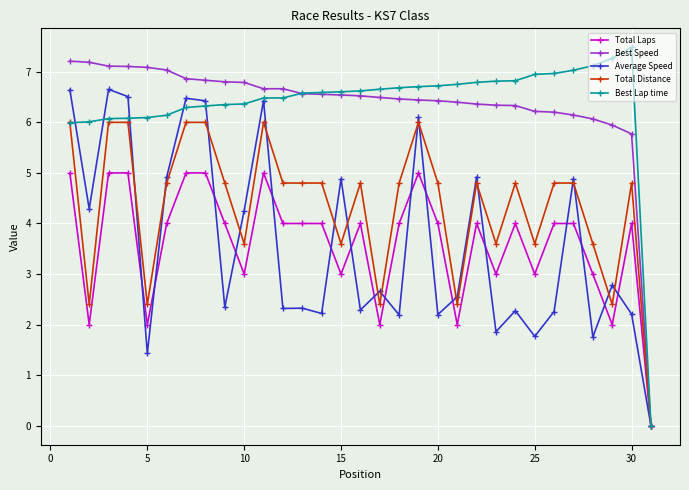

What is the value of the Best Lap time point at the 26th from the left?

7.0